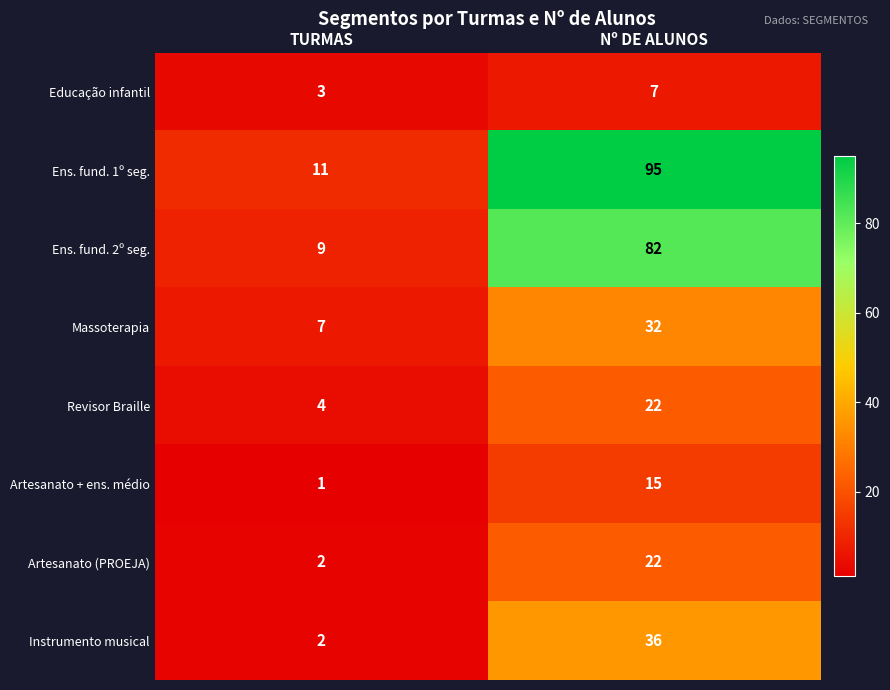

Between TURMAS and Nº DE ALUNOS, which series saw the biggest shift?

Ens. fund. 1º seg.